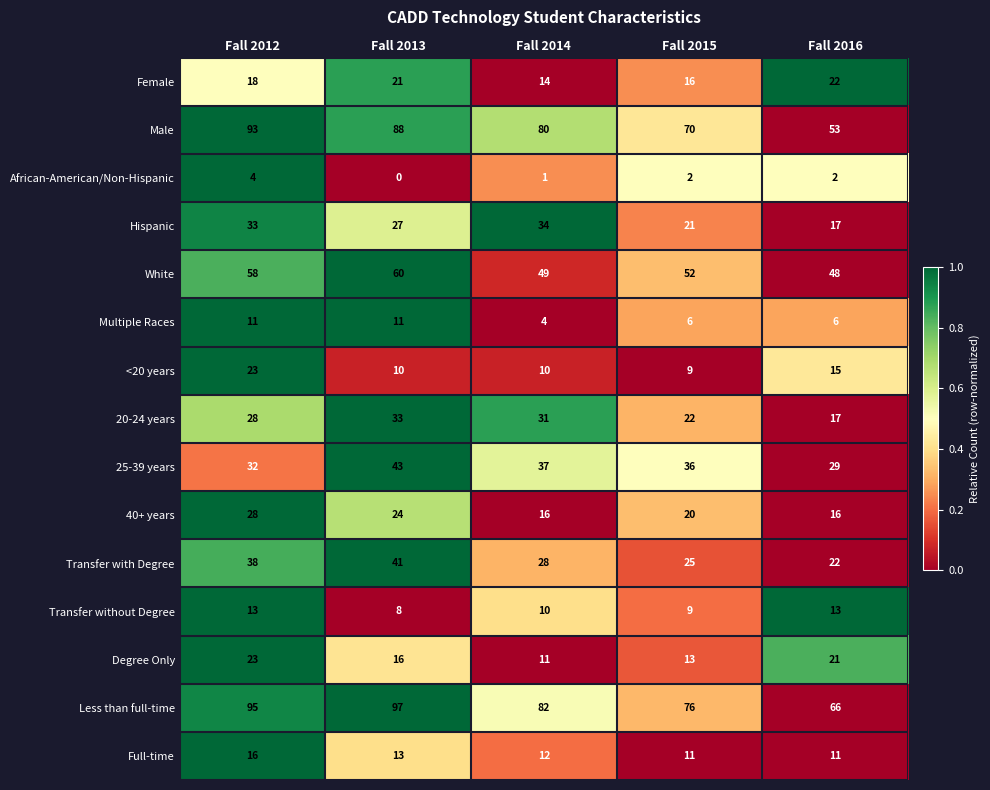

Which series has the largest total across all categories?

Less than full-time